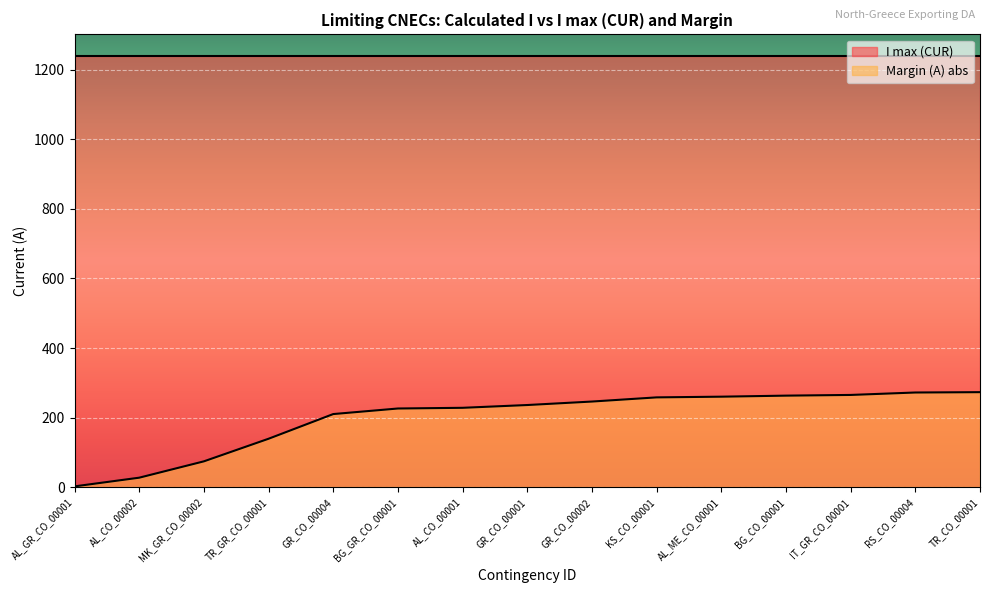

Which label corresponds to the largest value in the chart?

TR_CO_00001